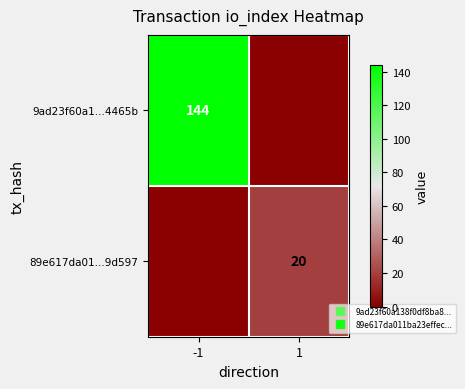

Count the 89e617da01...9d597 values in the range 0 to 20.

2